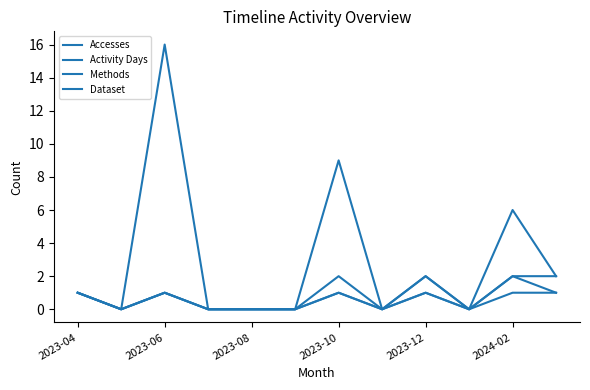

How many lines are shown in the chart?

4